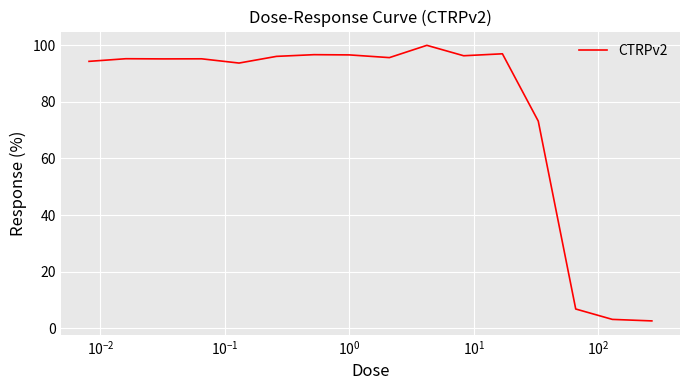

What is the greatest value displayed?

99.9